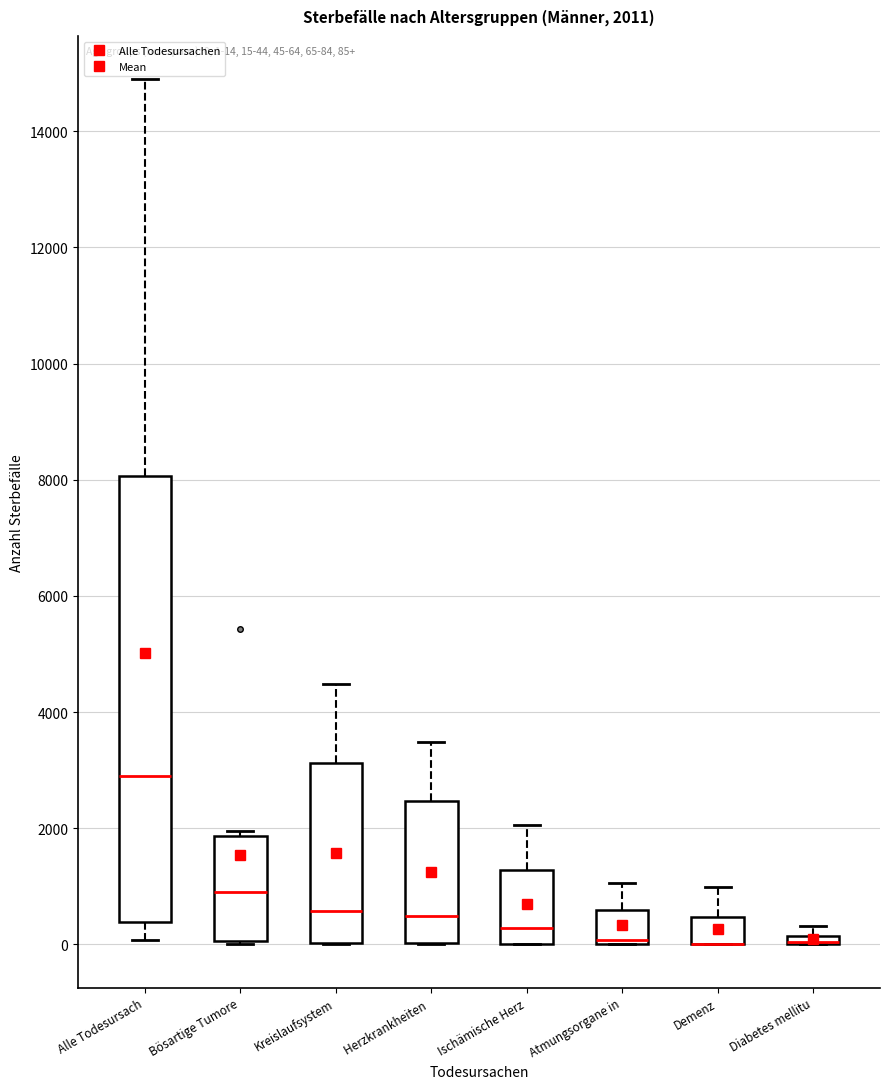

Comparing the boxes themselves (not the whiskers), which one is the tallest?

Alle Todesursach